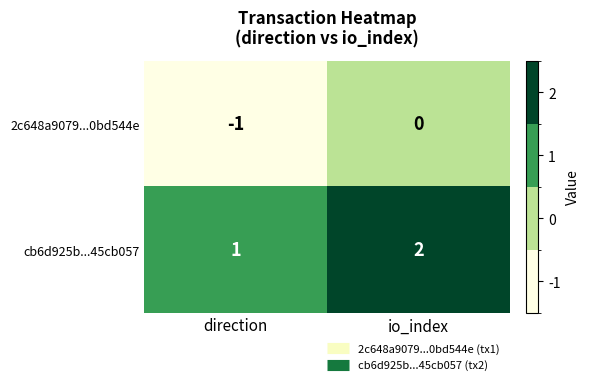

Which category has the lowest value in the 2c648a9079...0bd544e series?

direction